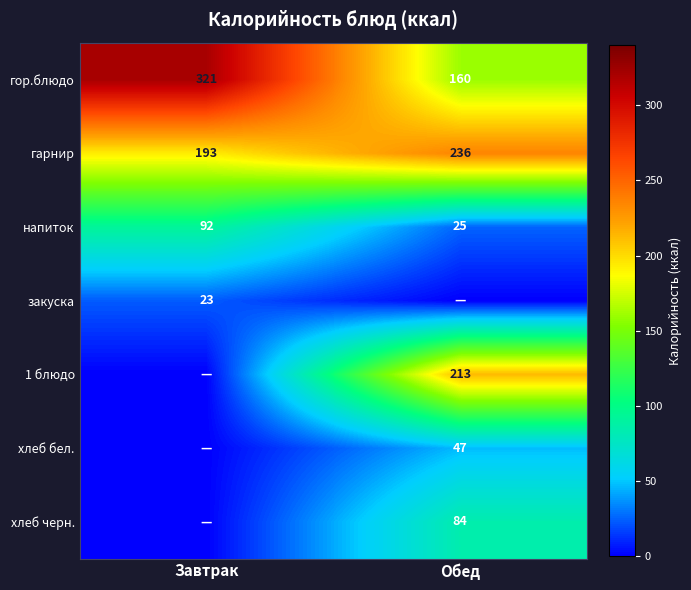

True or false: хлеб бел. has a value of 47 at Обед.

True